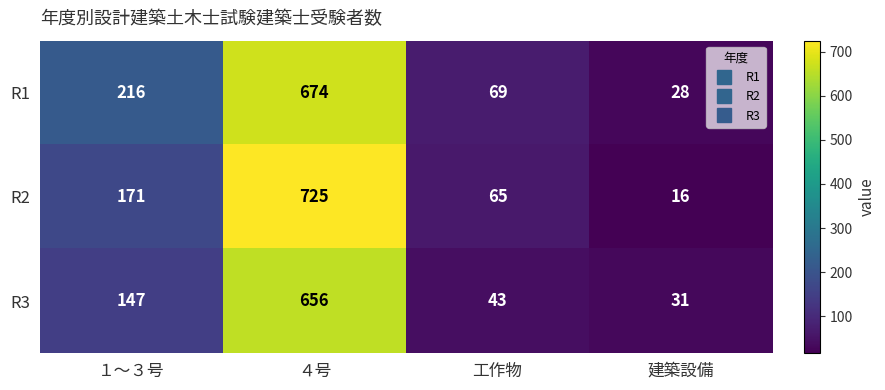

At which label is R2 closest to 370?

１～３号